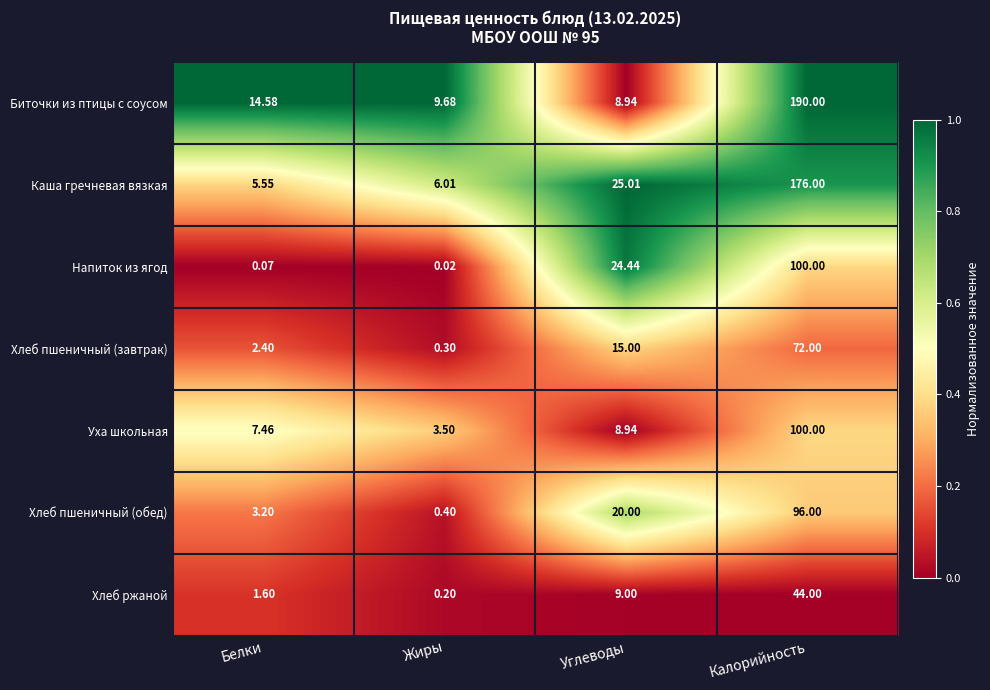

Which series has the largest total across all categories?

Биточки из птицы с соусом